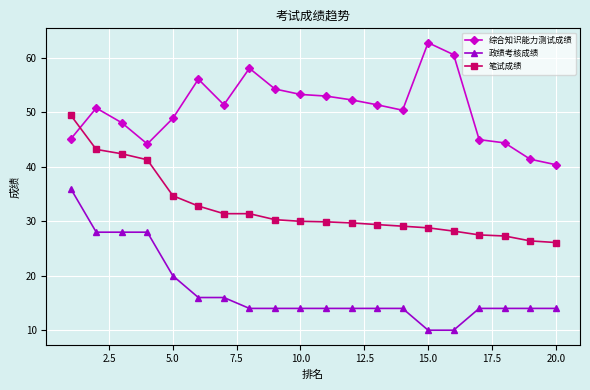

True or false: 笔试成绩 and 政绩考核成绩 cross at least once.

False